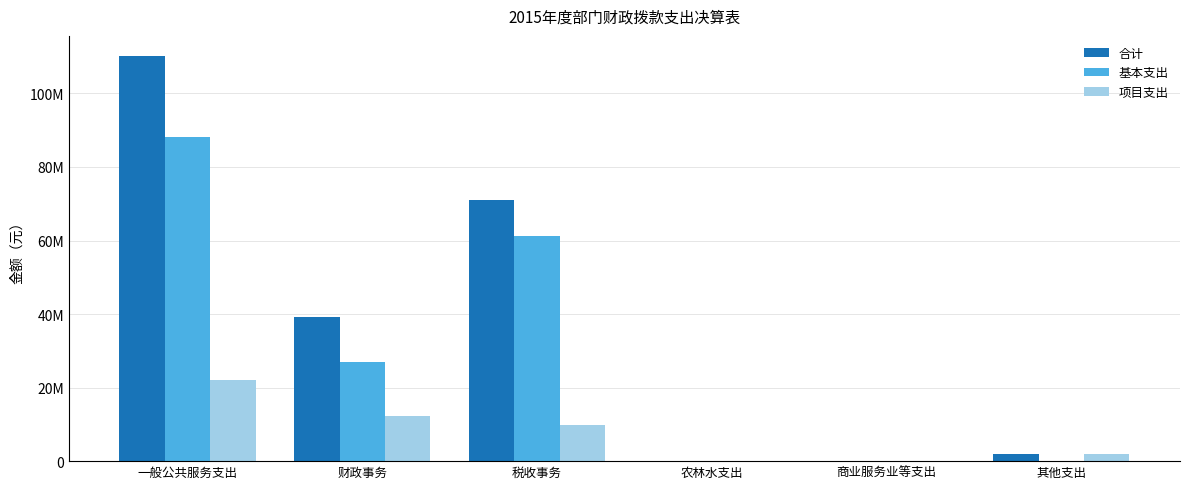

Rank the series at 财政事务 from lowest to highest value.

项目支出, 基本支出, 合计